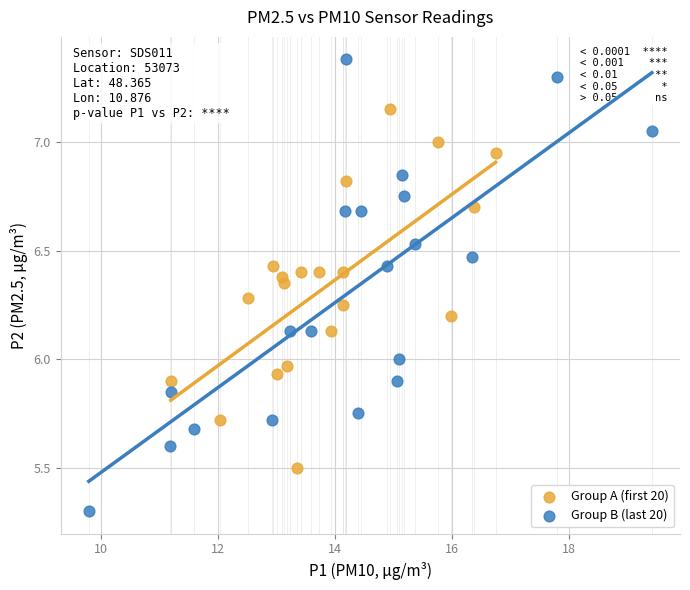

Which series has the widest spread of Y values?

Group B (last 20)